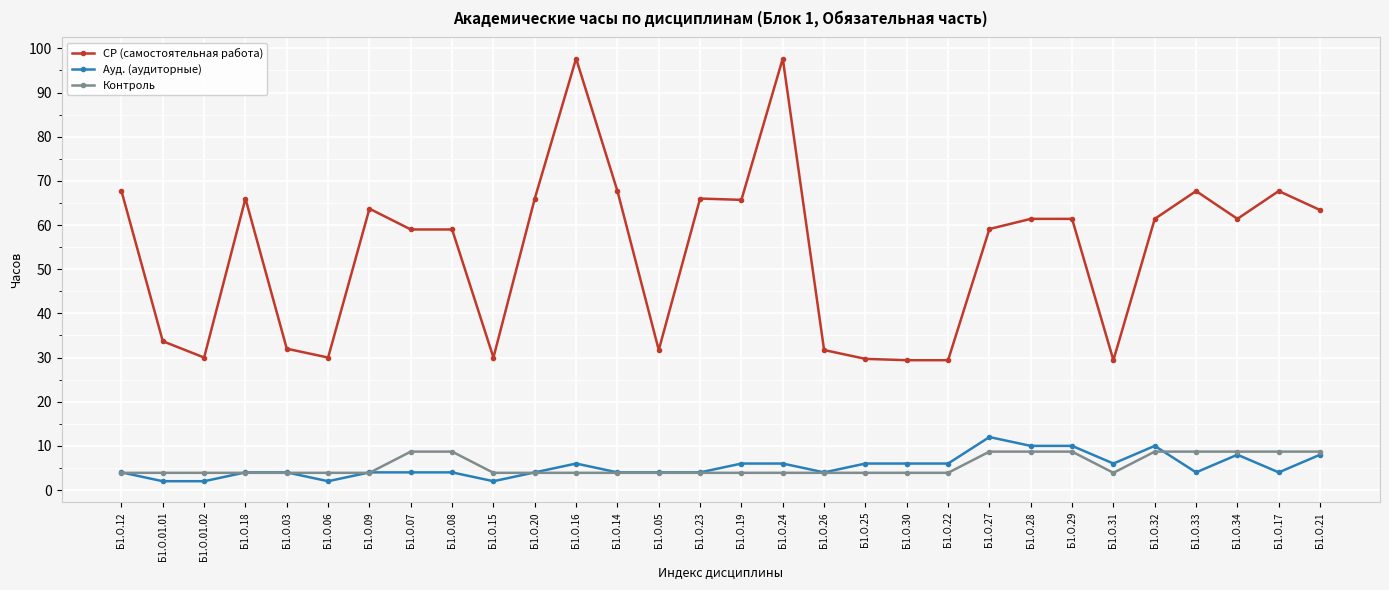

What is the label of the 1st point from the right?

Б1.О.21